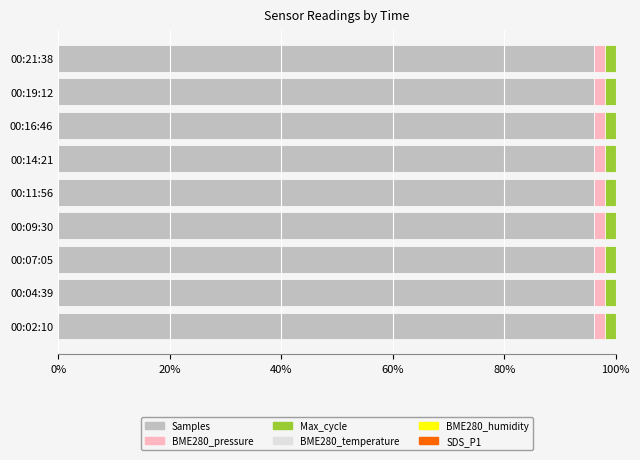

The Samples series shows 96.1 at 00:04:39. True or false?

True